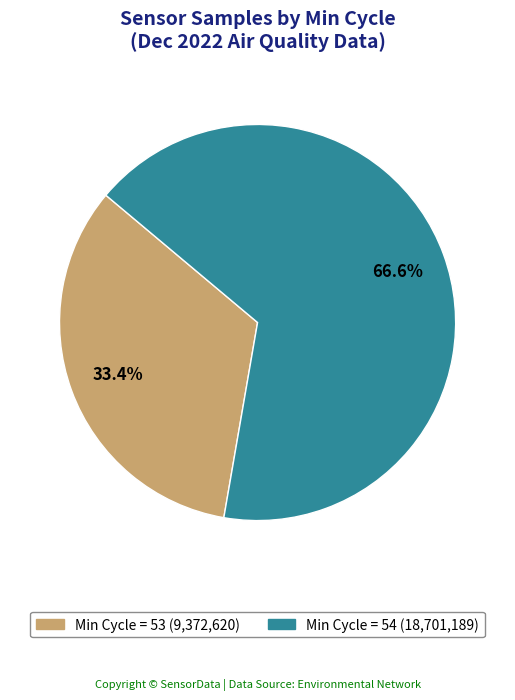

Is there any slice that represents more than half of the pie?

Yes